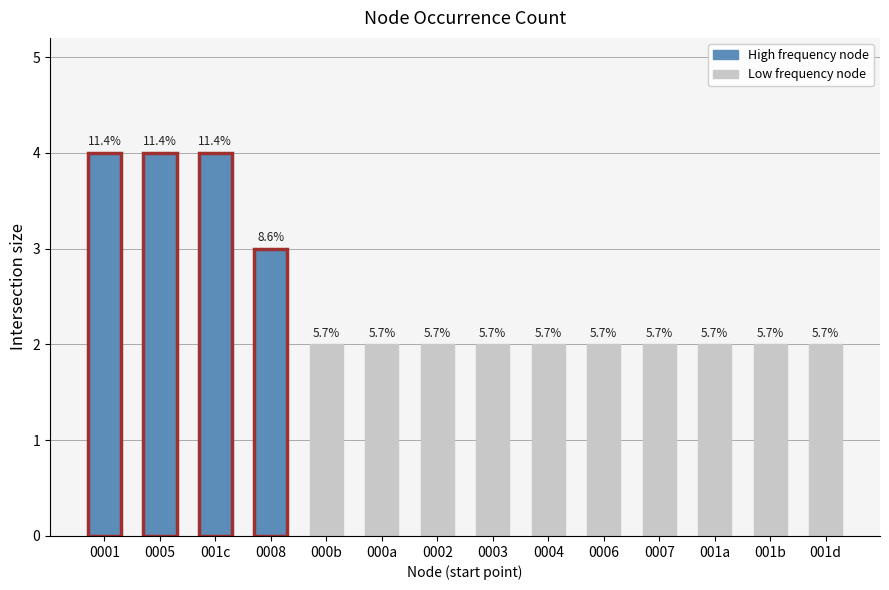

Reading left to right, extract all data points from this chart.

0001=4	0005=4	001c=4	0008=3	000b=2	000a=2	0002=2	0003=2	0004=2	0006=2	0007=2	001a=2	001b=2	001d=2